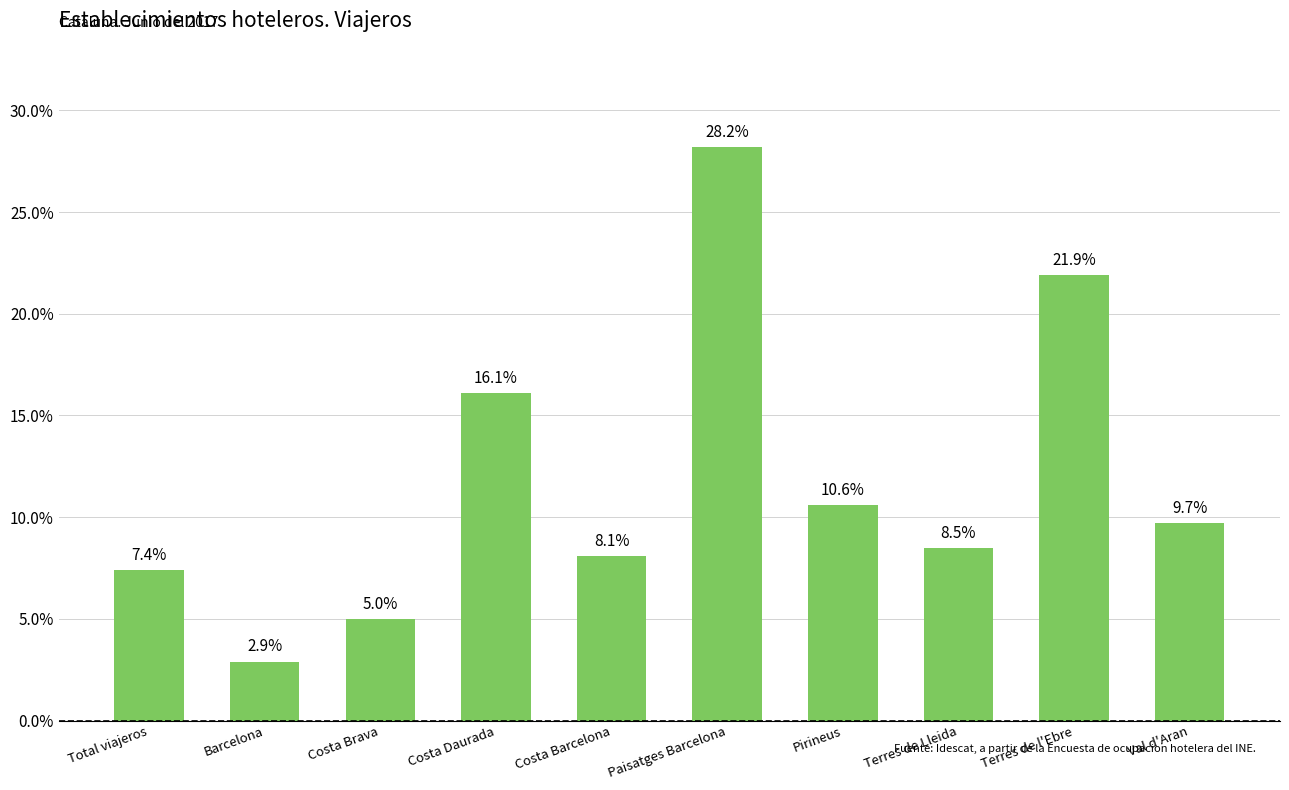

What is the label of the 8th bar from the left?

Terres de Lleida